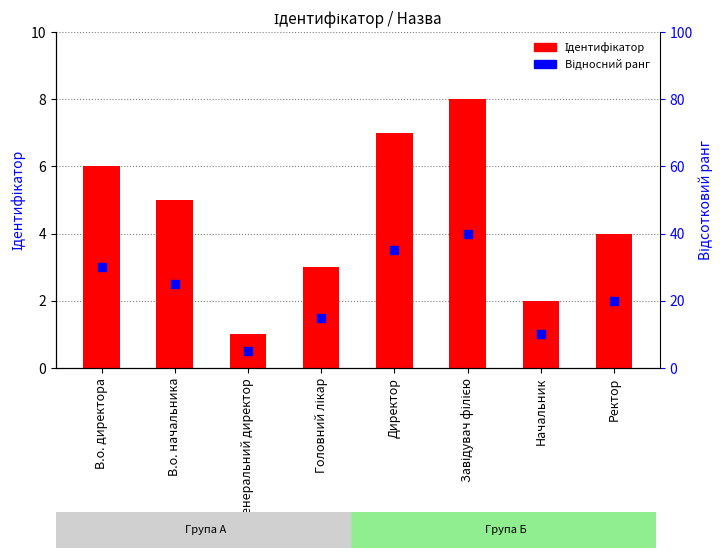

What are all the series names shown in the legend?

Ідентифікатор, Відносний ранг